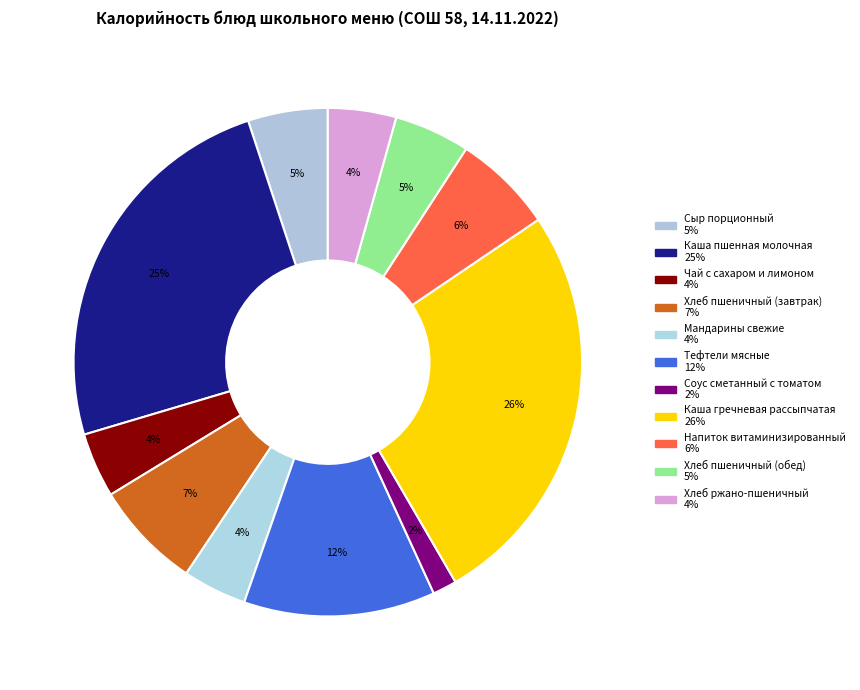

Count the number of slices in the pie.

11